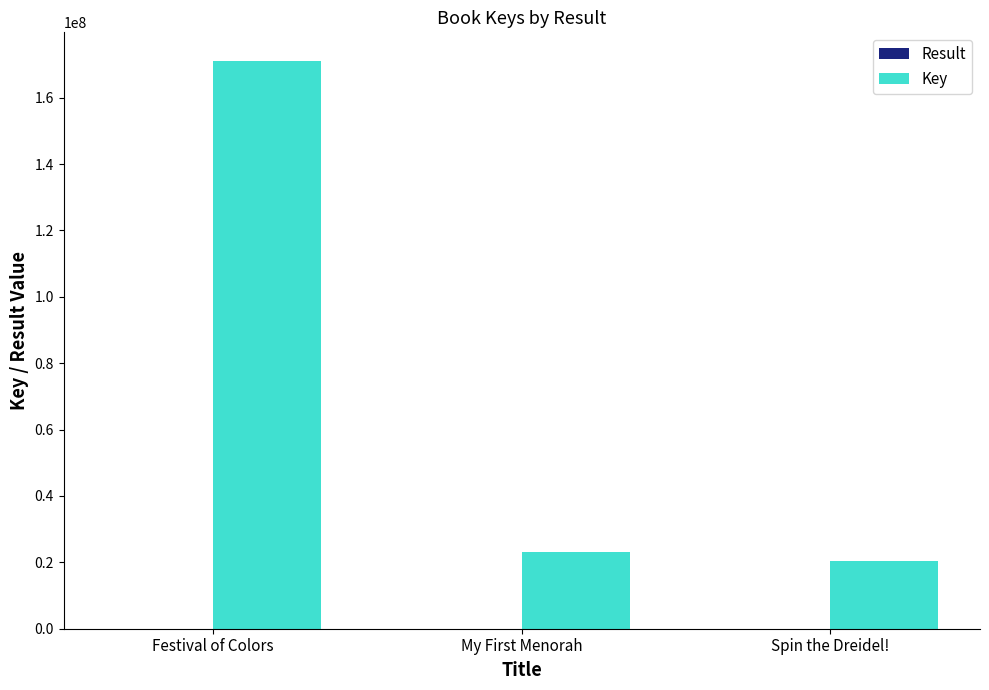

Which series has the largest total across all categories?

Key